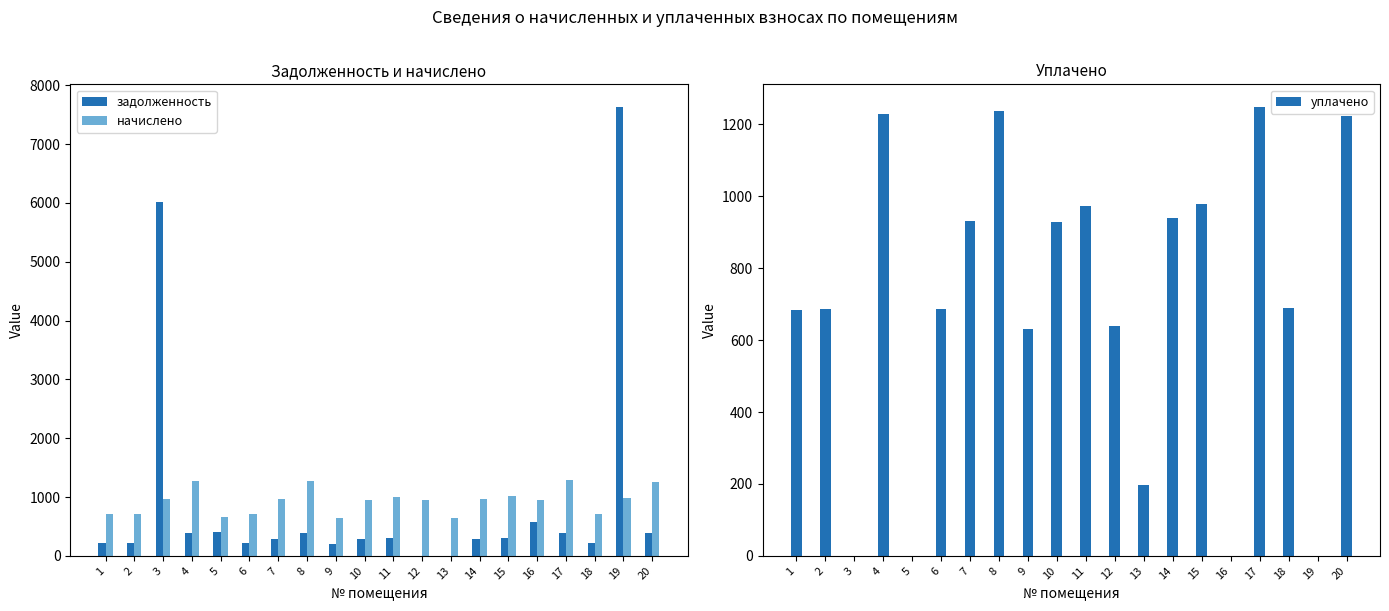

Which series changed the most between 7 and 11?

начислено